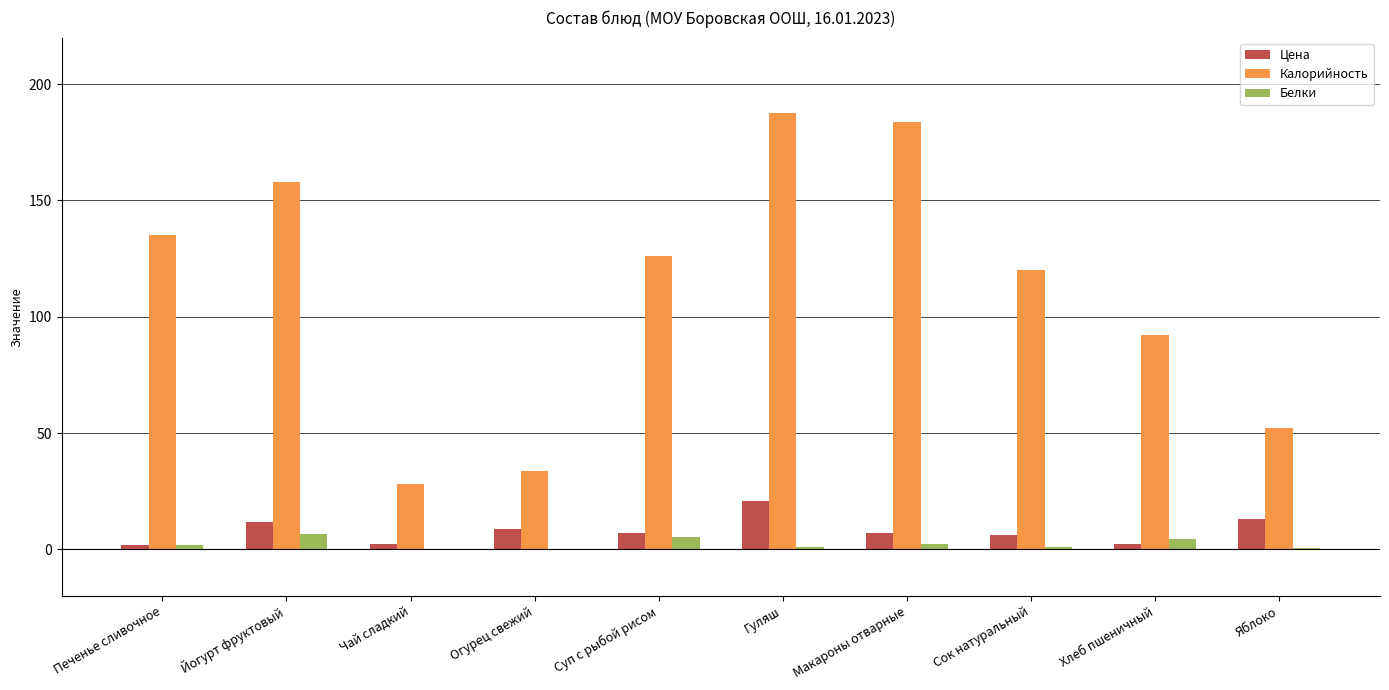

Count the number of categories in the chart.

10